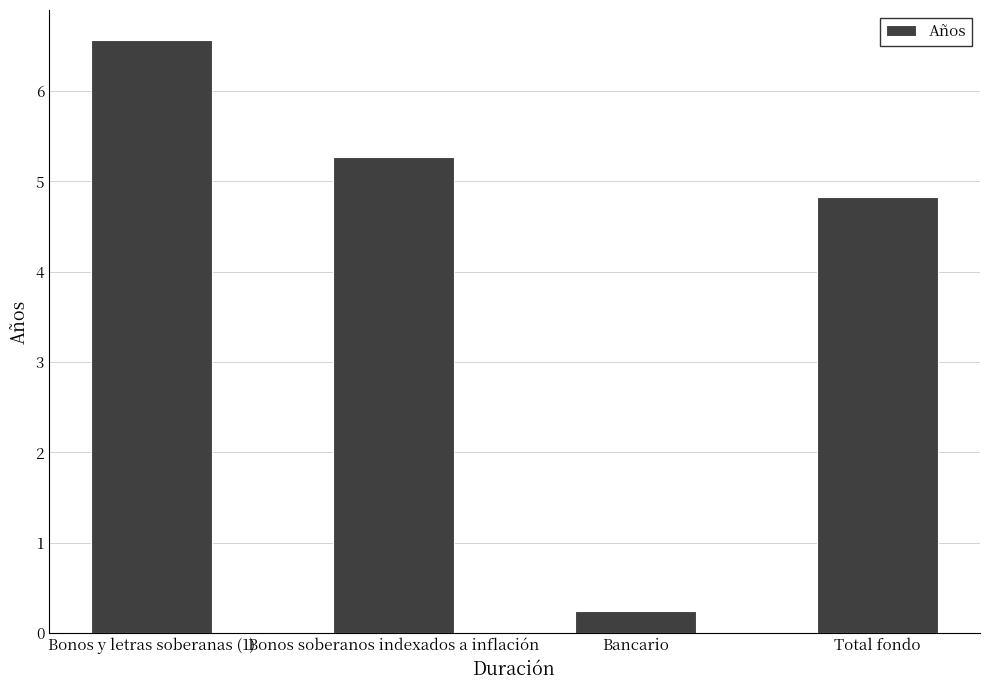

Reading right to left, list all the values displayed in this chart.

Total fondo=4.8	Bancario=0.2	Bonos soberanos indexados a inflación=5.3	Bonos y letras soberanas (1)=6.6